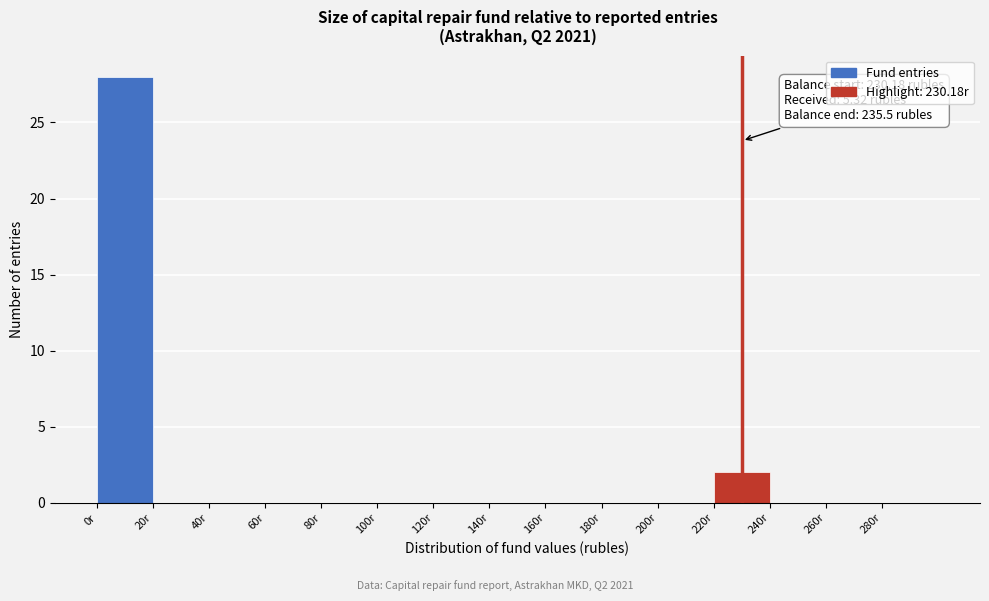

Over which range of the x-axis is the bar tallest?

0 to 20